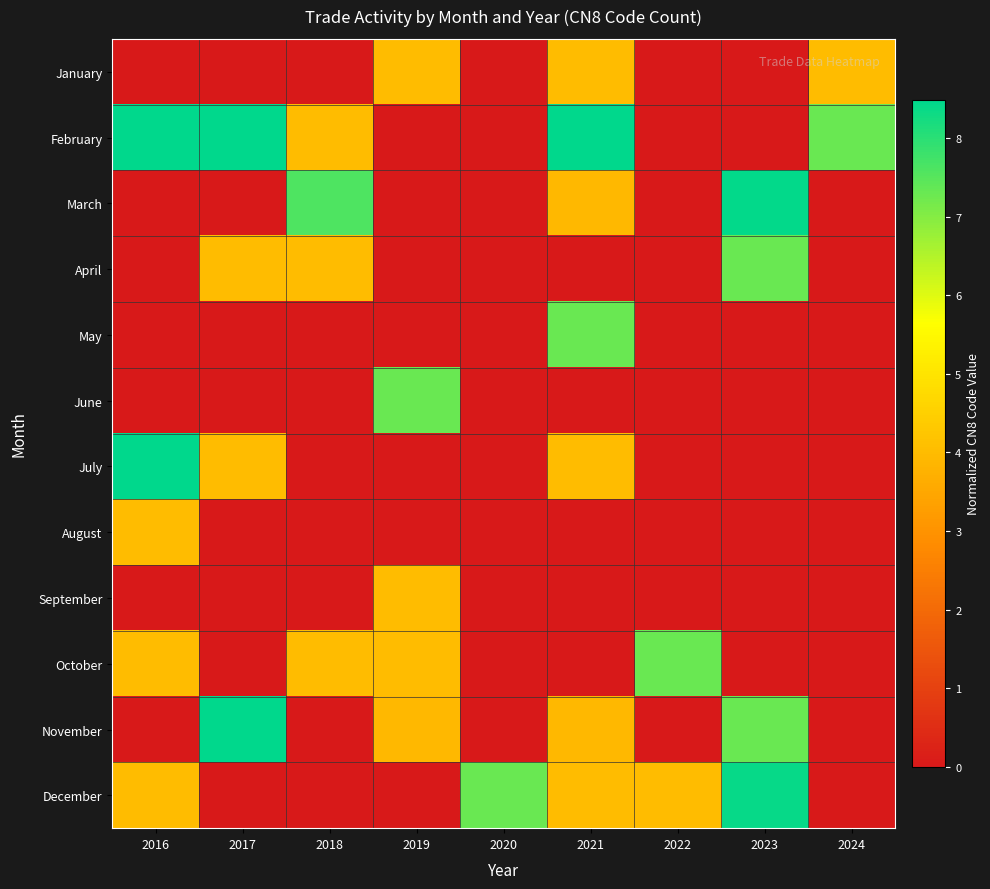

Rank the series at 2023 from highest to lowest value.

March, December, April, November, January, February, May, June, July, August, September, October